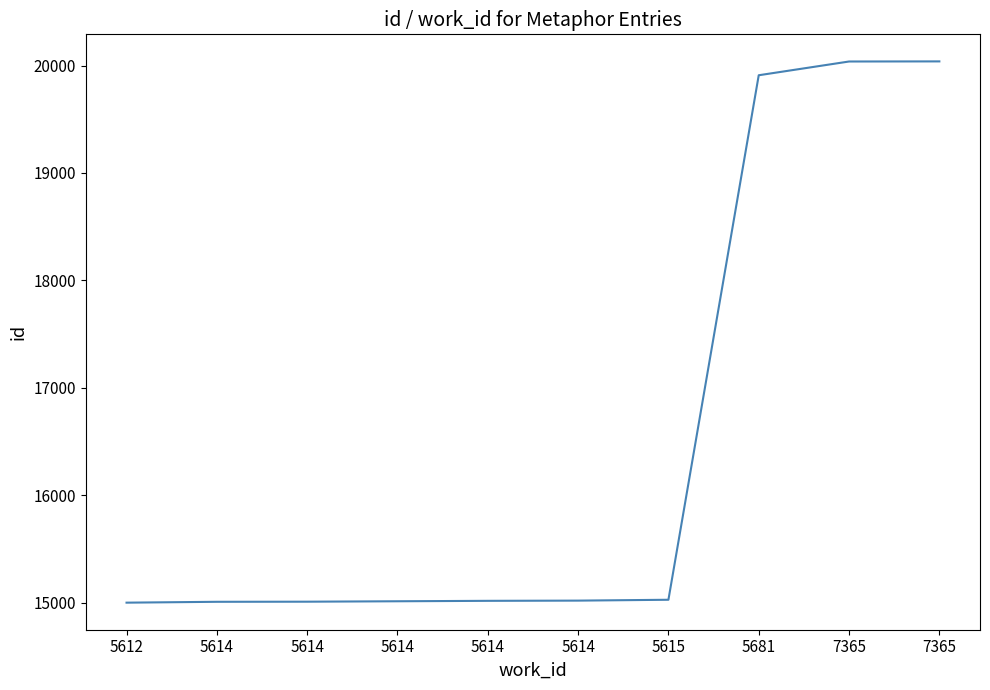

Reading left to right, extract all data points from this chart.

5612=14999	5614=15007	5614=15008	5614=15012	5614=15016	5614=15018	5615=15026	5681=19910	7365=20038	7365=20039